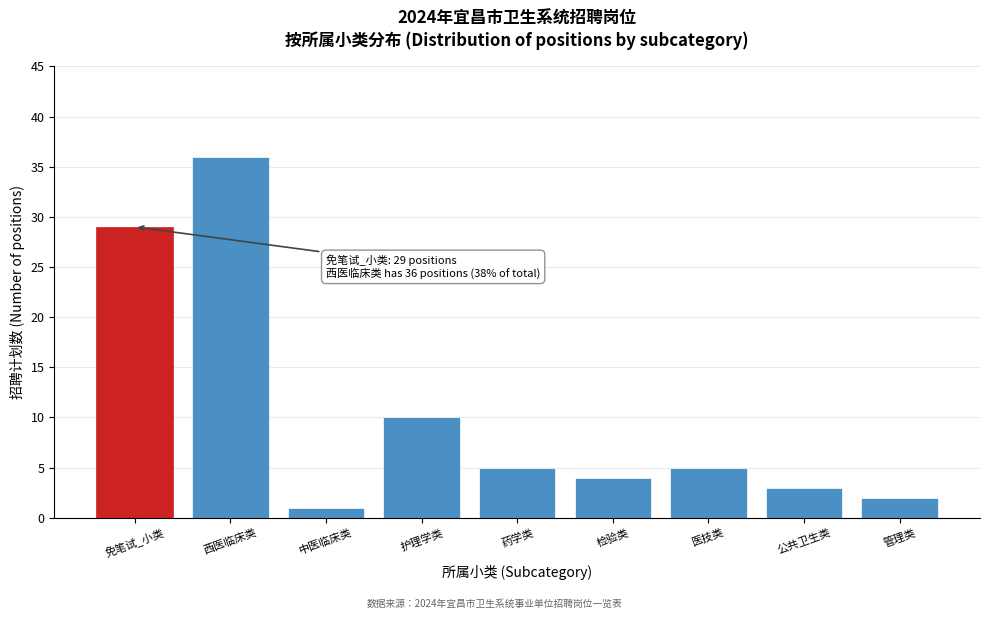

Reading right to left, list all the values displayed in this chart.

2	3	5	4	5	10	1	36	29